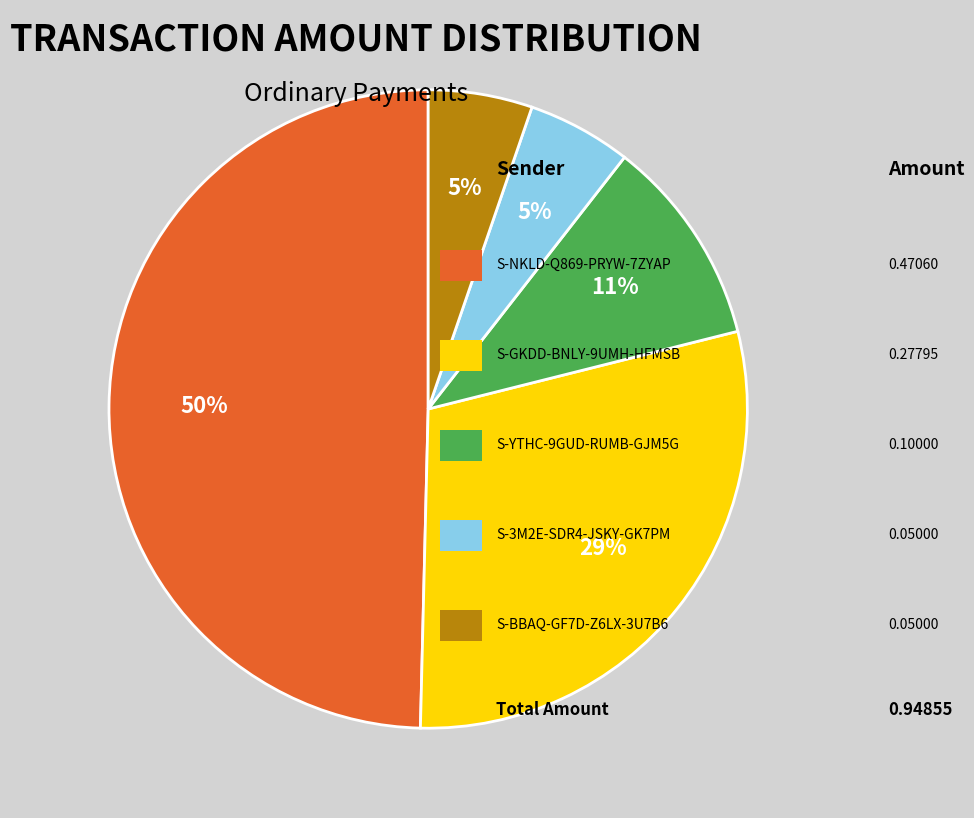

To the nearest percent, what is the average slice percentage?

20%